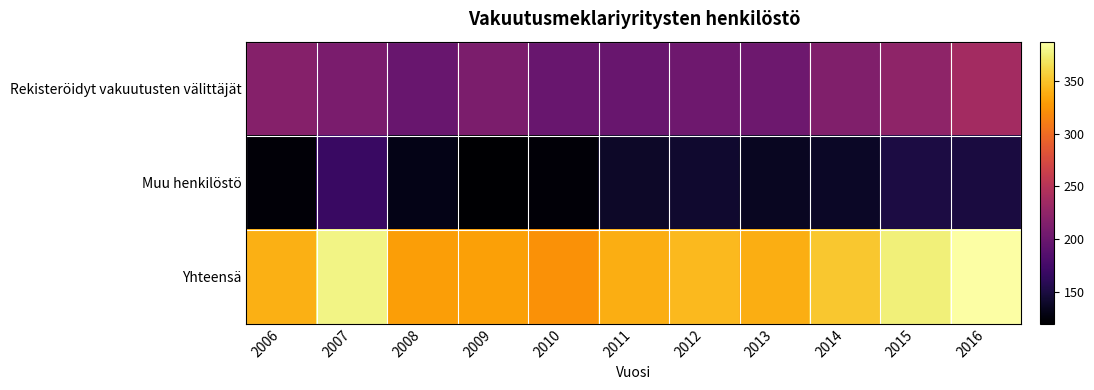

Which series has the largest total across all categories?

Yhteensä